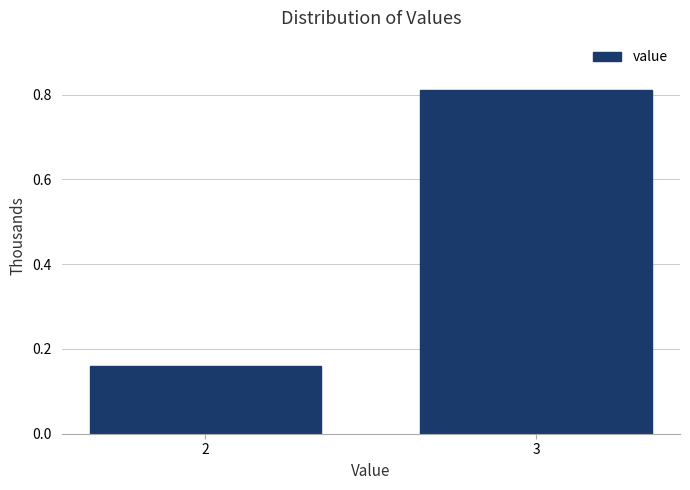

What is the change in value from 2 to 3?

+0.7